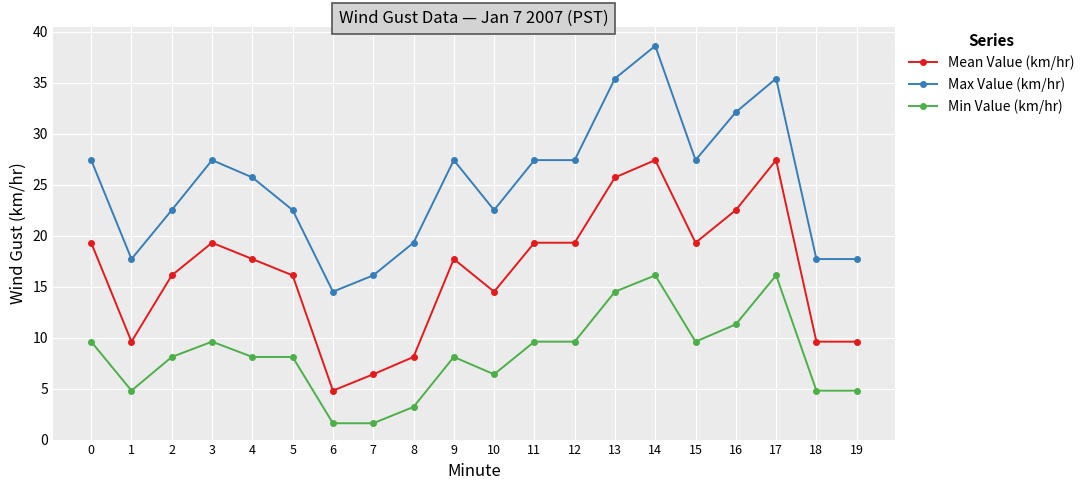

What is the total value across all series at 16?

65.9